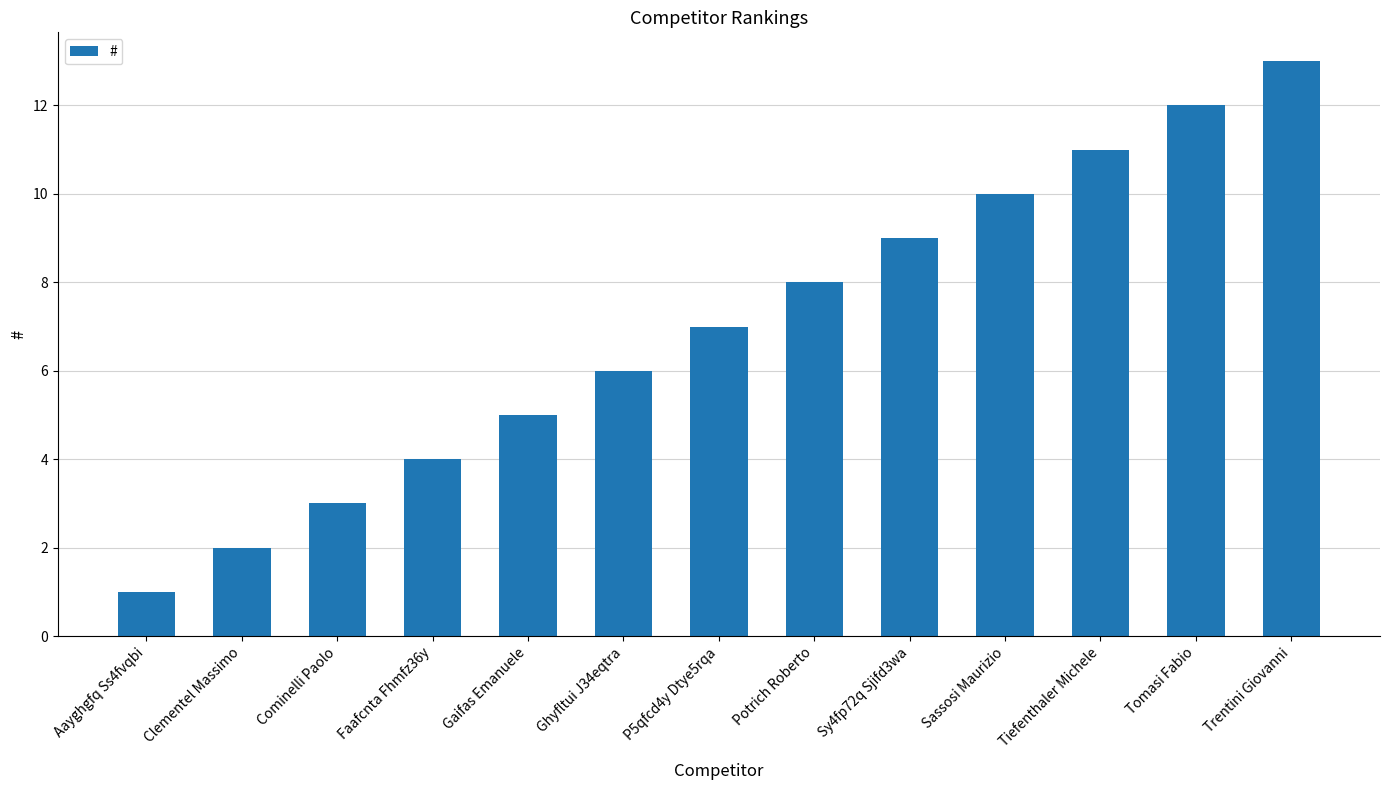

What is the label of the 7th bar from the right?

P5qfcd4y Dtye5rqa